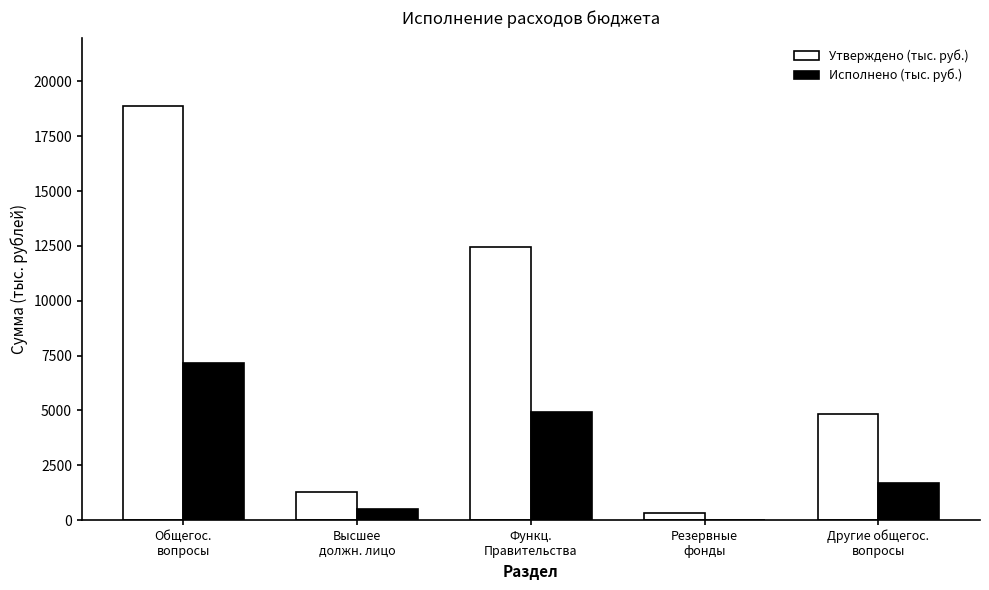

Where is Утверждено (тыс. руб.) nearest to the value 9596?

Функц.
Правительства